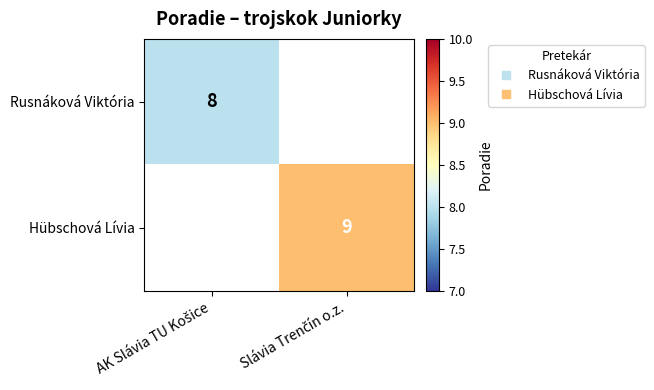

The value of Rusnáková Viktória at AK Slávia TU Košice is 8.0. True or false?

True